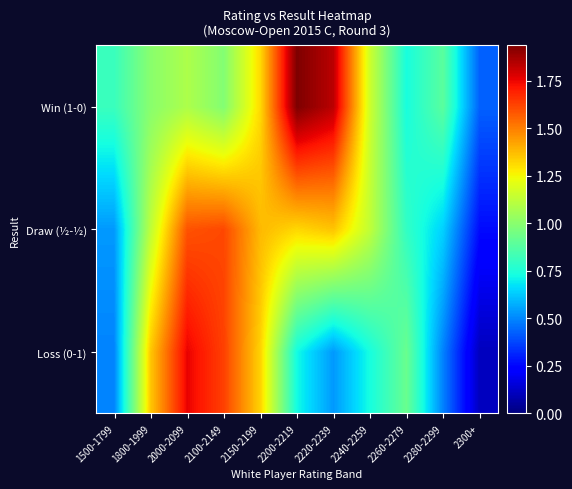

Rank the series by their average value, from lowest to highest.

Loss (0-1), Draw (½-½), Win (1-0)